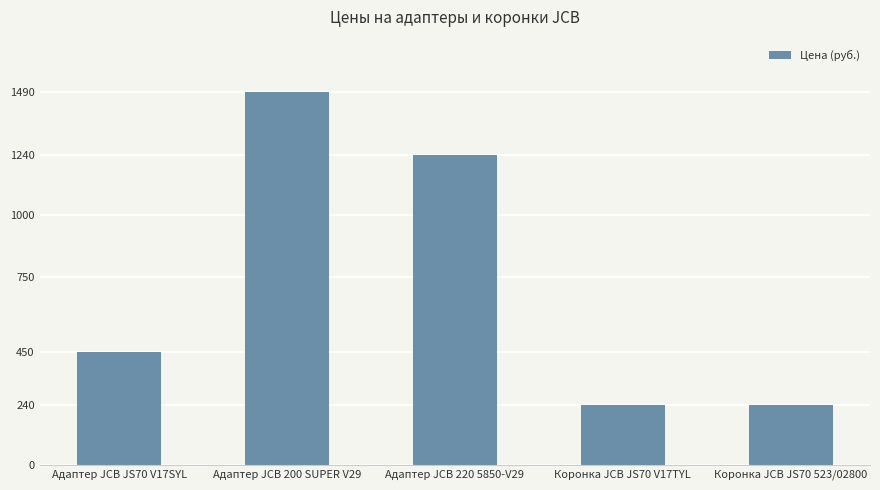

Are the bars horizontal?

No